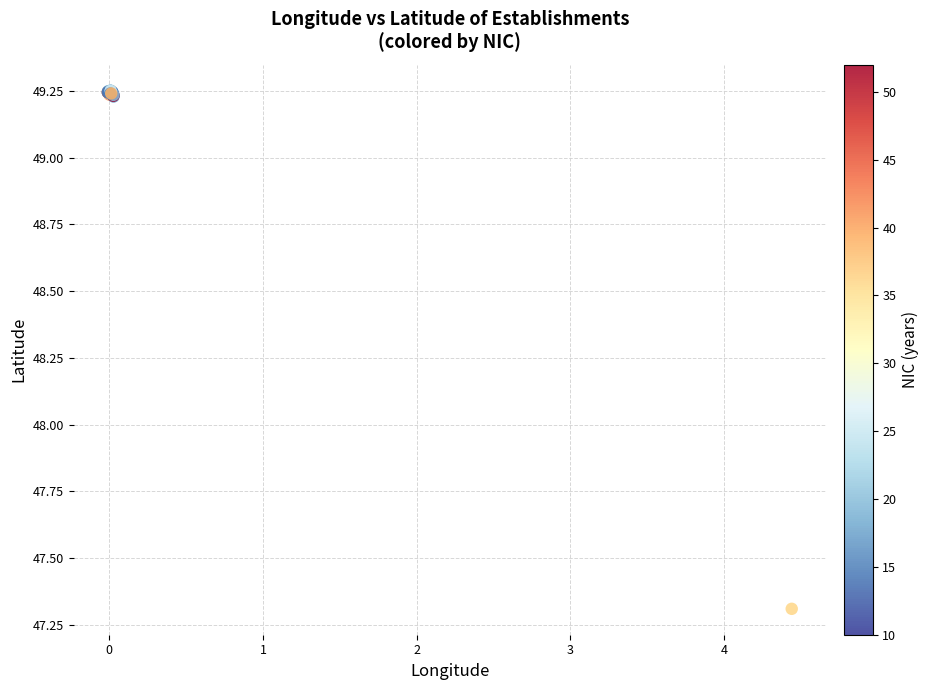

What Y value in the scatter plot is closest to 48?

47.3